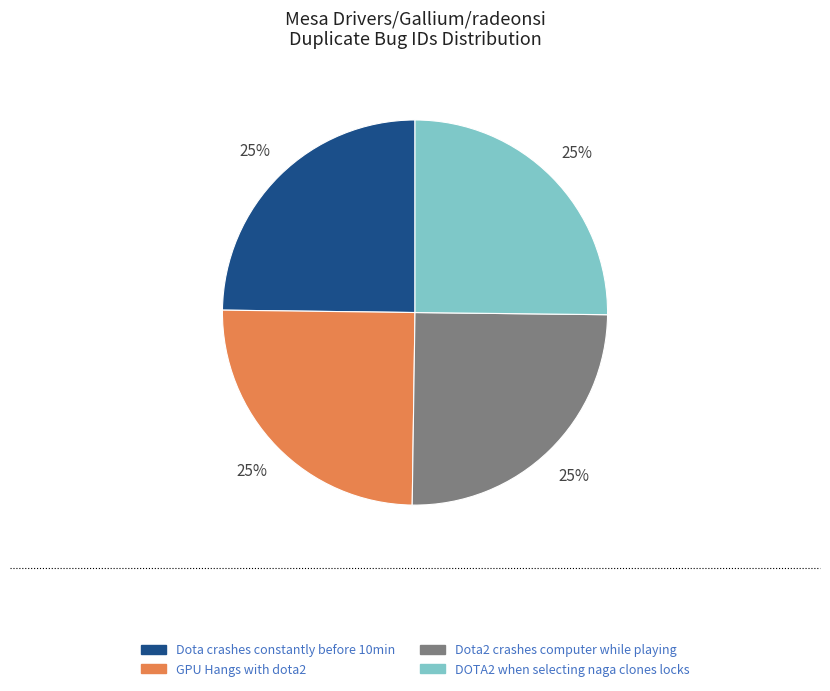

Approximately how many times larger is the value at Dota crashes constantly before 10min compared to DOTA2 when selecting naga clones locks?

1.0